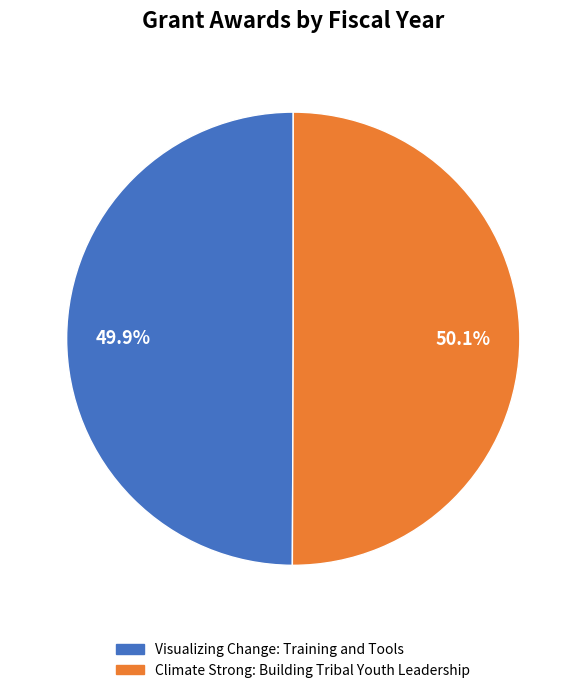

What percentage is NOT represented by Visualizing Change: Training and Tools?

50.1%